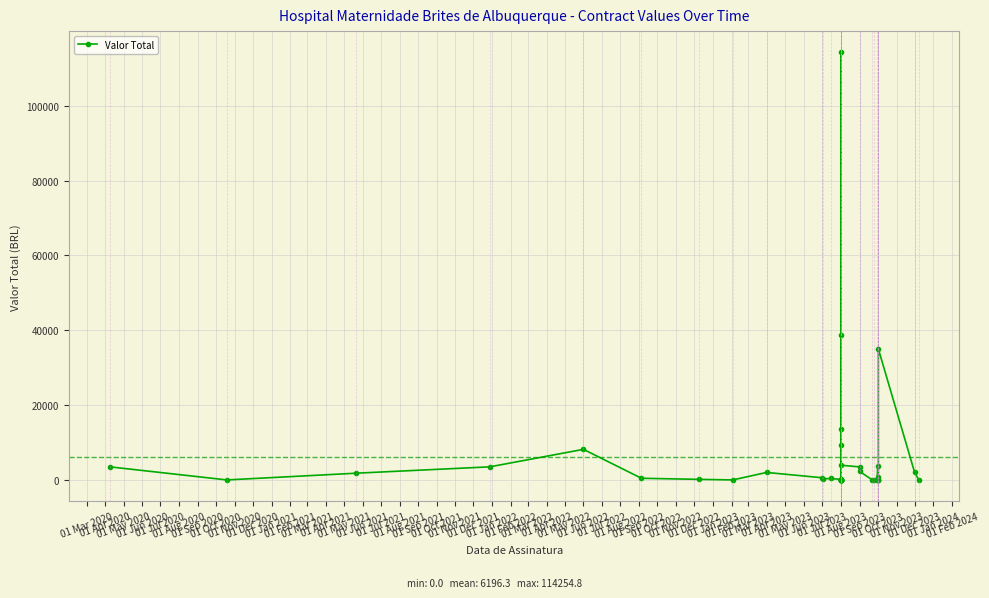

Reading right to left, transcribe all the data shown in this chart.

0.0	2000.0	35000.0	745.6	0.0	0.0	0.0	3650.0	0.0	0.0	0.0	2278.8	3485.8	3928.0	0.0	0.0	38797.8	114254.8	13500.0	0.0	0.0	0.0	9266.9	0.0	0.0	0.0	0.0	136.4	400.0	260.0	585.0	2000.0	0.0	150.0	440.0	8173.2	3500.0	1800.0	0.0	3500.0